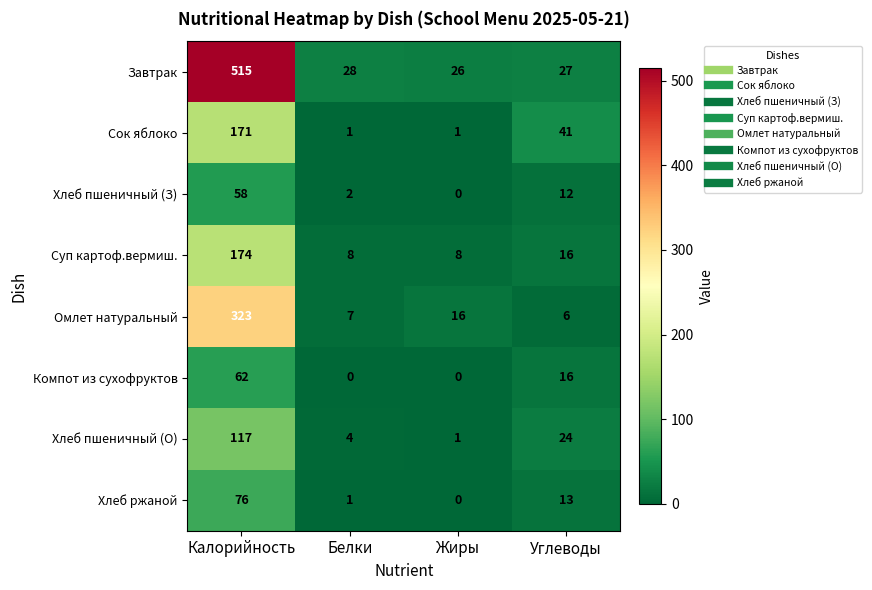

What is the spread (max minus min) of values at Белки?

28